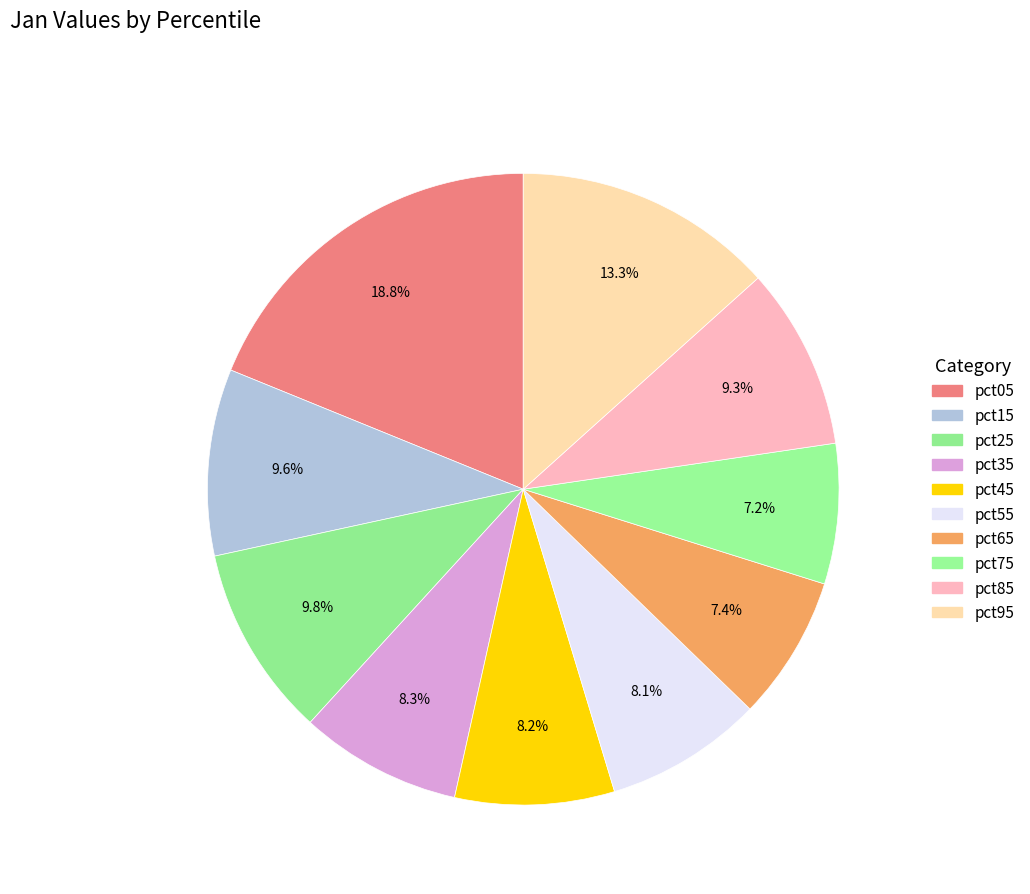

How many slices are in this pie chart?

10